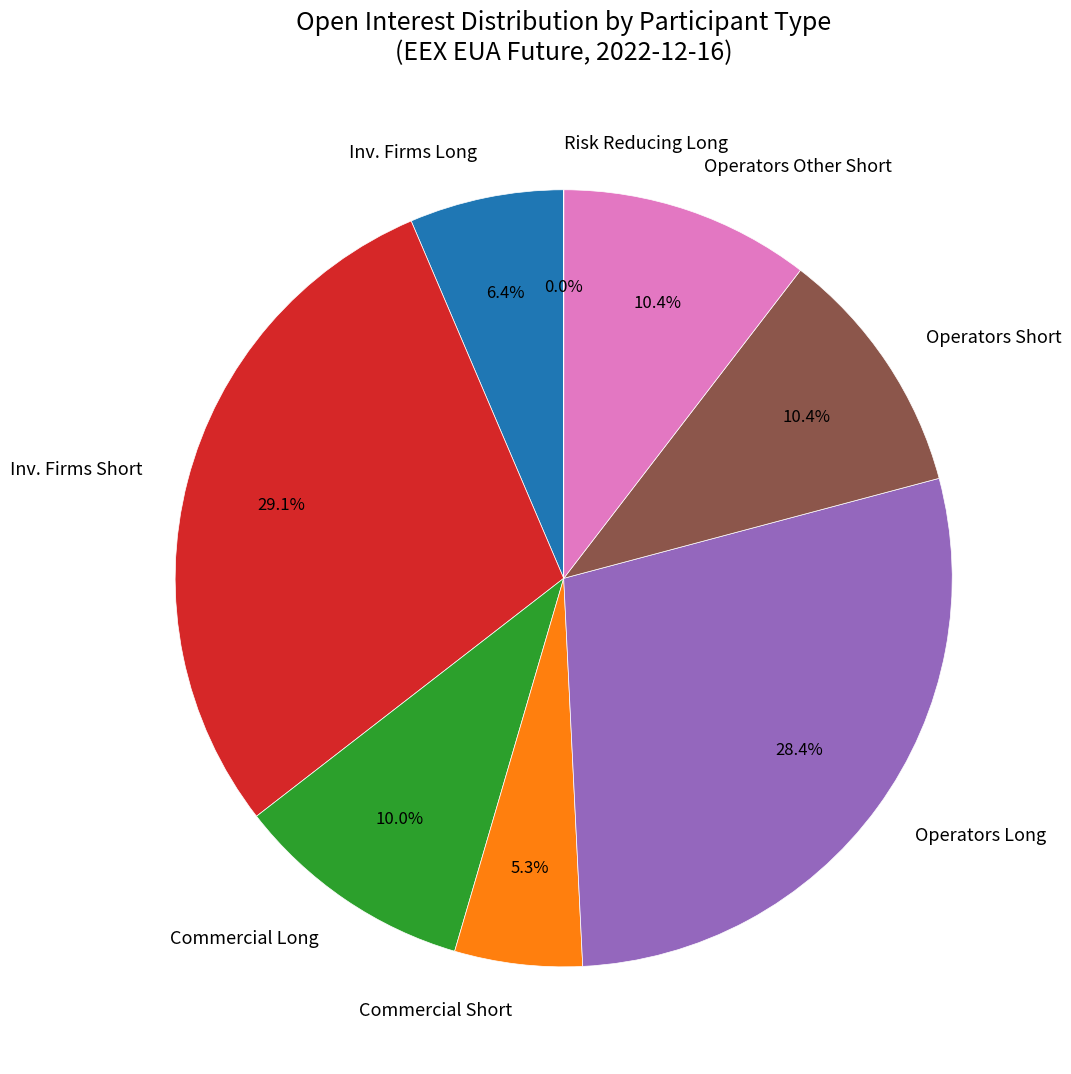

Which category has the biggest portion of the pie?

Inv. Firms Short